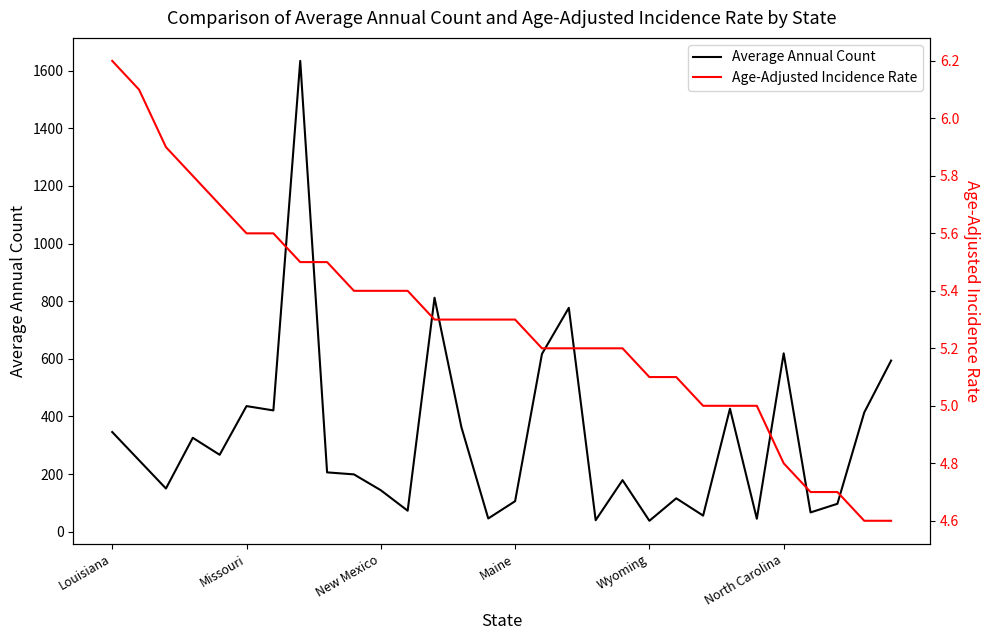

List the series in order of their overall mean, highest first.

Average Annual Count, Age-Adjusted Incidence Rate